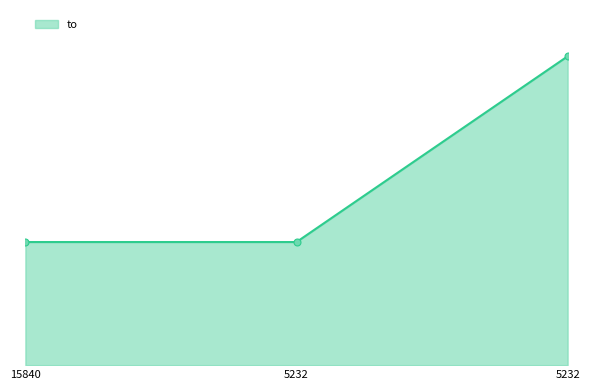

Does the chart display data point markers on the line(s)?

No